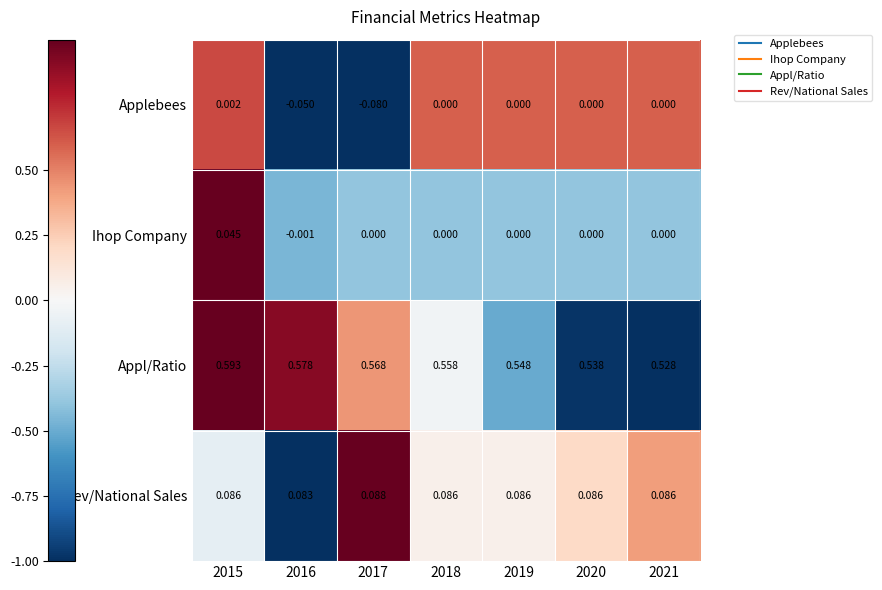

How many values in the Applebees series are below 0?

2